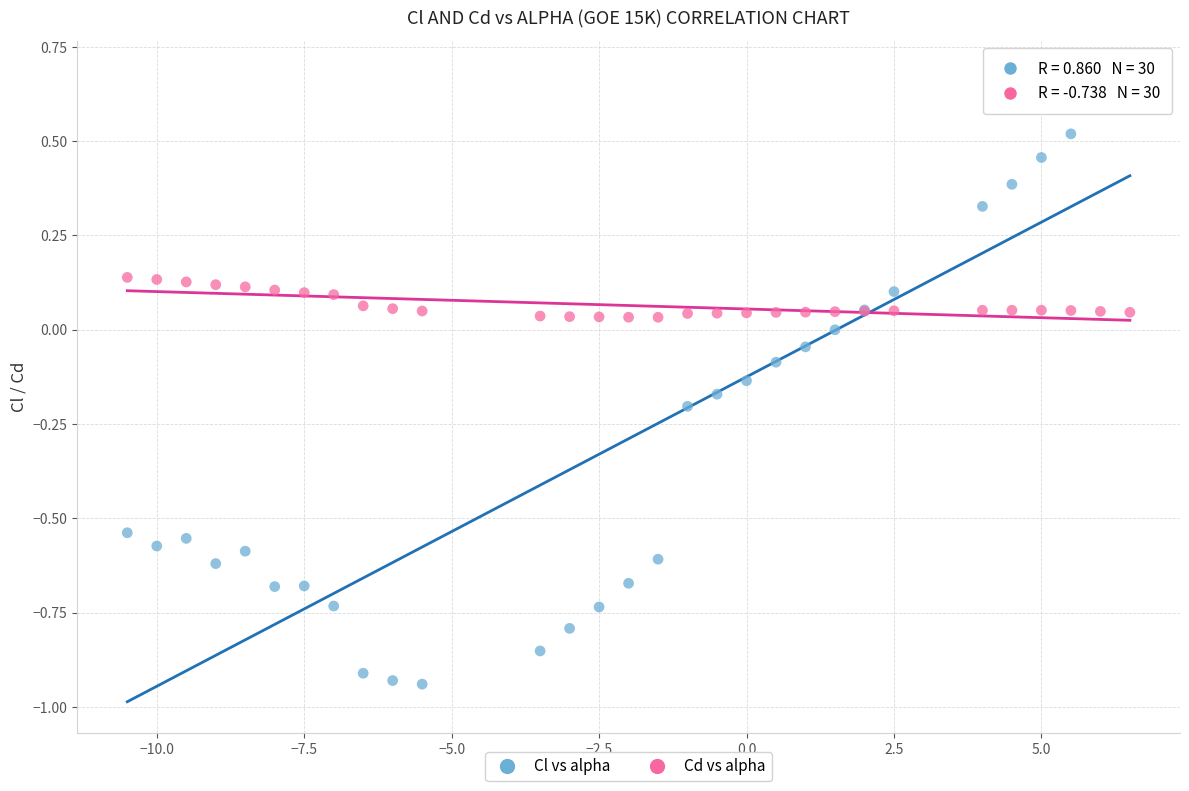

What are all the series names shown in the legend?

Cl vs alpha, Cd vs alpha